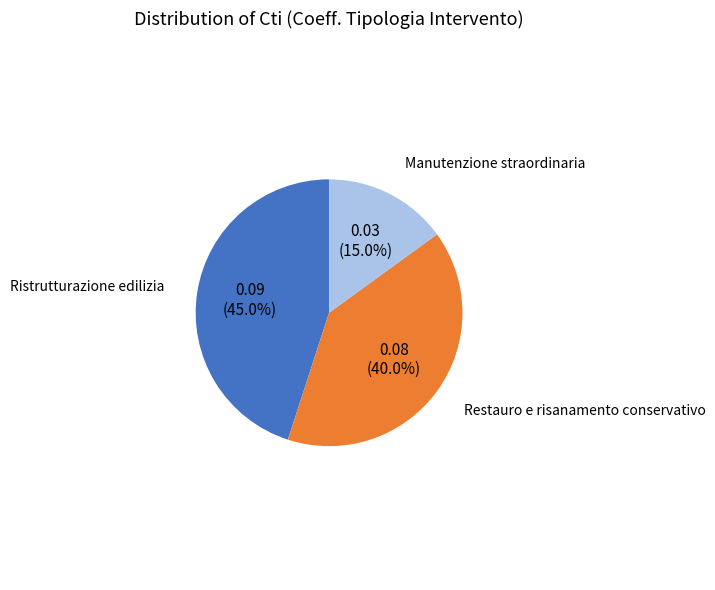

True or false: Manutenzione straordinaria accounts for 10% of the total.

False